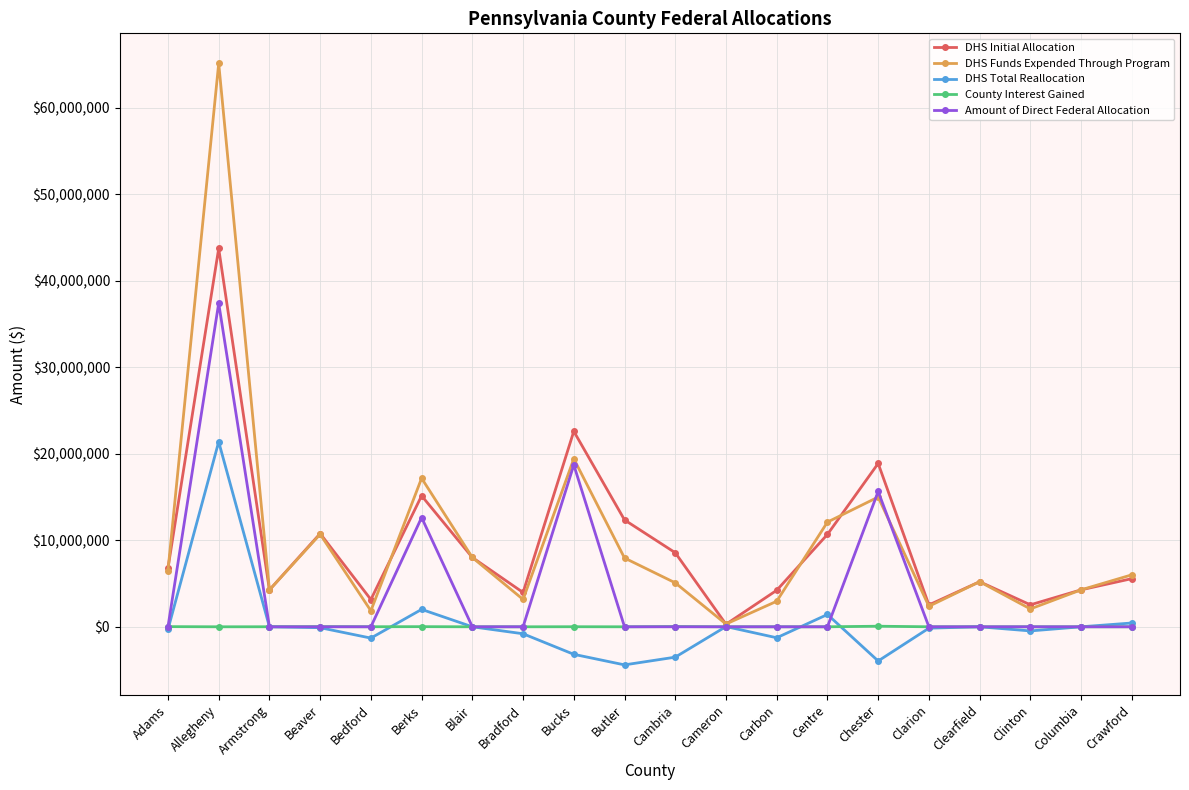

Is this an area chart (filled region under the line)?

No